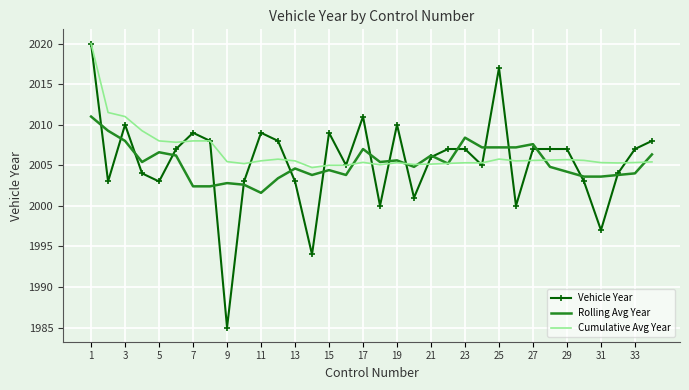

What is the maximum value for Rolling Avg Year?

2011.0